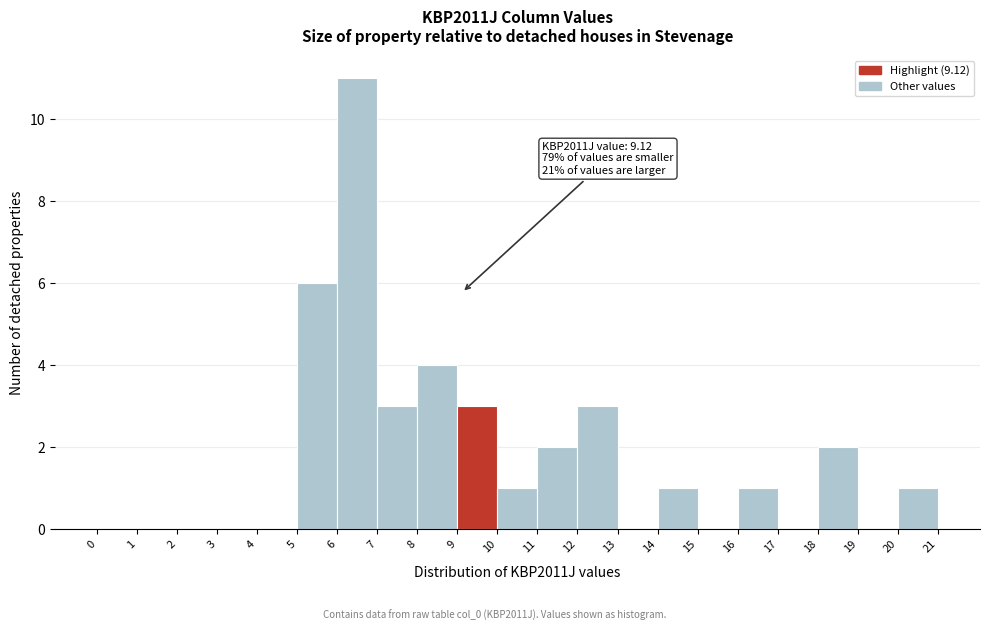

Over which range of the x-axis is the bar tallest?

6 to 7